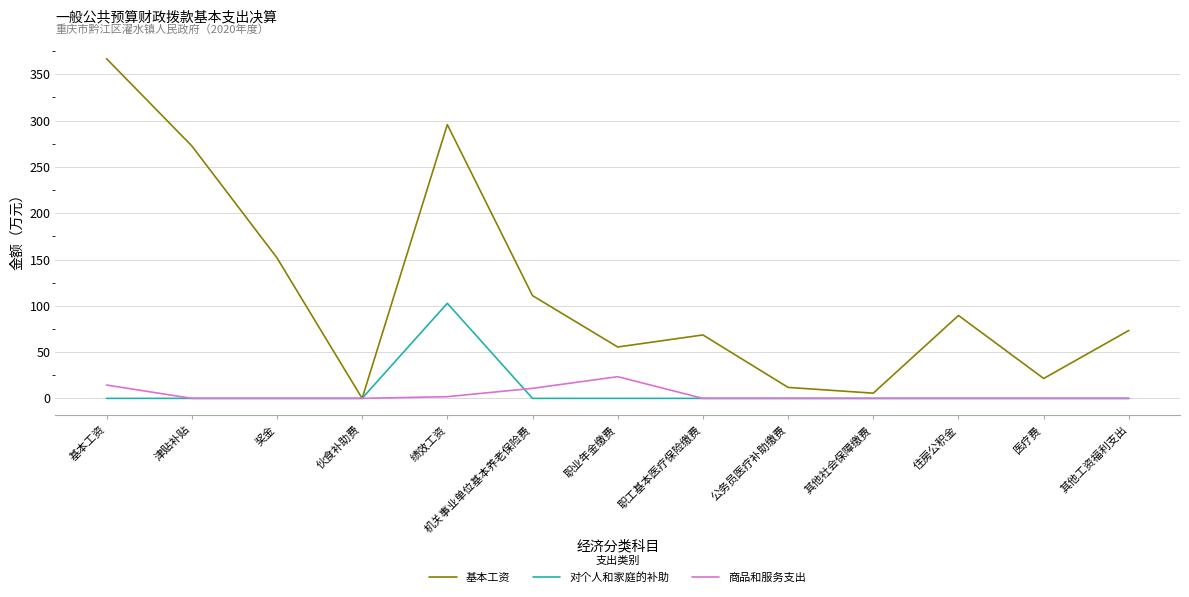

Reading right to left, list all the values displayed in this chart.

基本工资: 其他工资福利支出=73.4	医疗费=21.5	住房公积金=89.5	其他社会保障缴费=5.6	公务员医疗补助缴费=11.8	职工基本医疗保险缴费=68.5	职业年金缴费=55.5	机关事业单位基本养老保险费=111.0	绩效工资=295.7	伙食补助费=0.0	奖金=151.9	津贴补贴=272.8	基本工资=366.9
对个人和家庭的补助: 其他工资福利支出=0.0	医疗费=0.0	住房公积金=0.0	其他社会保障缴费=0.0	公务员医疗补助缴费=0.0	职工基本医疗保险缴费=0.0	职业年金缴费=0.0	机关事业单位基本养老保险费=0.0	绩效工资=102.7	伙食补助费=0.0	奖金=0.0	津贴补贴=0.0	基本工资=0.0
商品和服务支出: 其他工资福利支出=0.0	医疗费=0.0	住房公积金=0.0	其他社会保障缴费=0.0	公务员医疗补助缴费=0.0	职工基本医疗保险缴费=0.0	职业年金缴费=23.4	机关事业单位基本养老保险费=10.8	绩效工资=1.8	伙食补助费=0.0	奖金=0.0	津贴补贴=0.0	基本工资=14.4